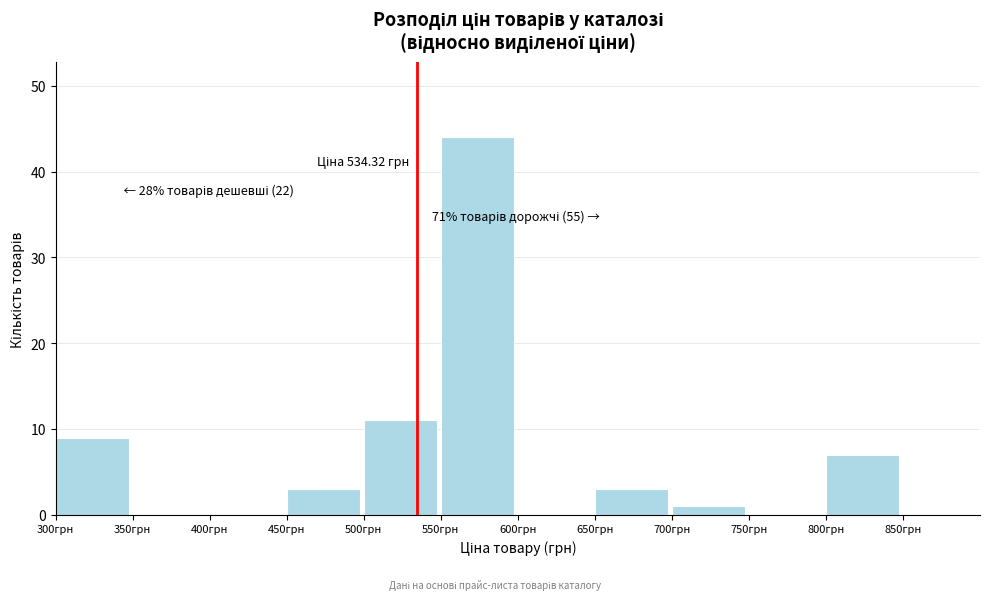

Which range on the x-axis has the tallest bar?

550 to 600